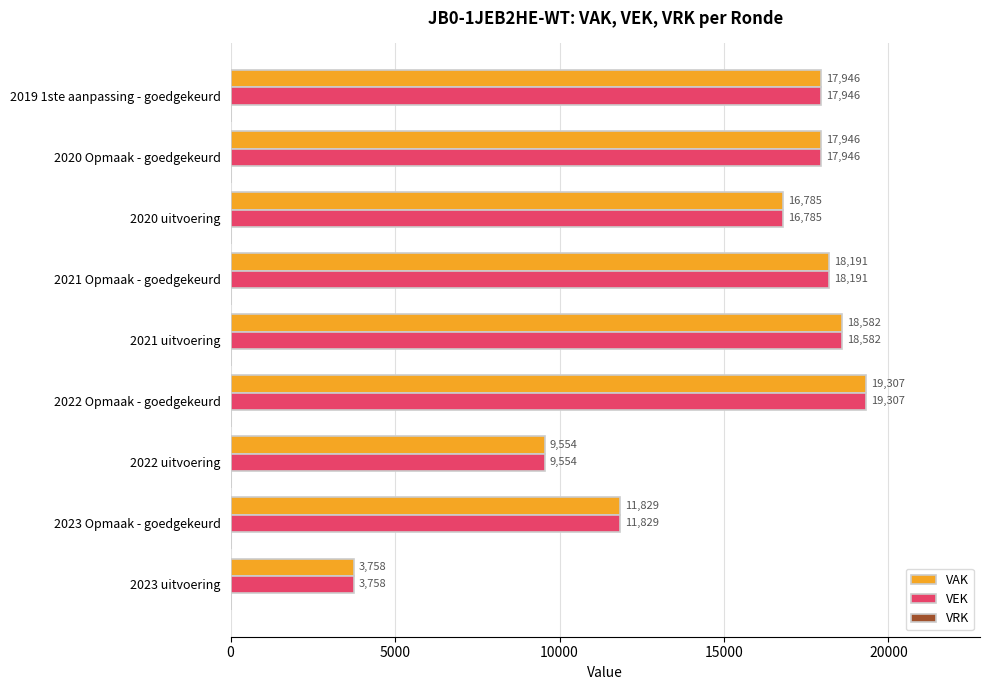

At which label is VAK closest to 11532?

2023 Opmaak - goedgekeurd